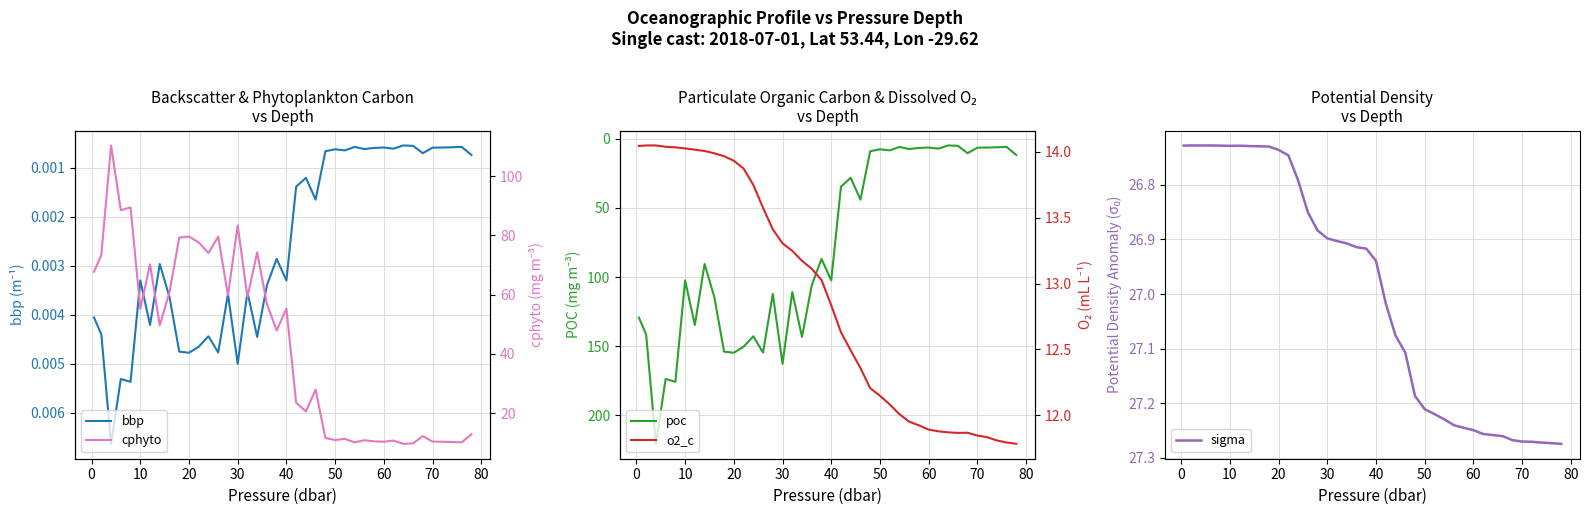

What is the value of the o2_c point at the 32nd from the left?

11.9